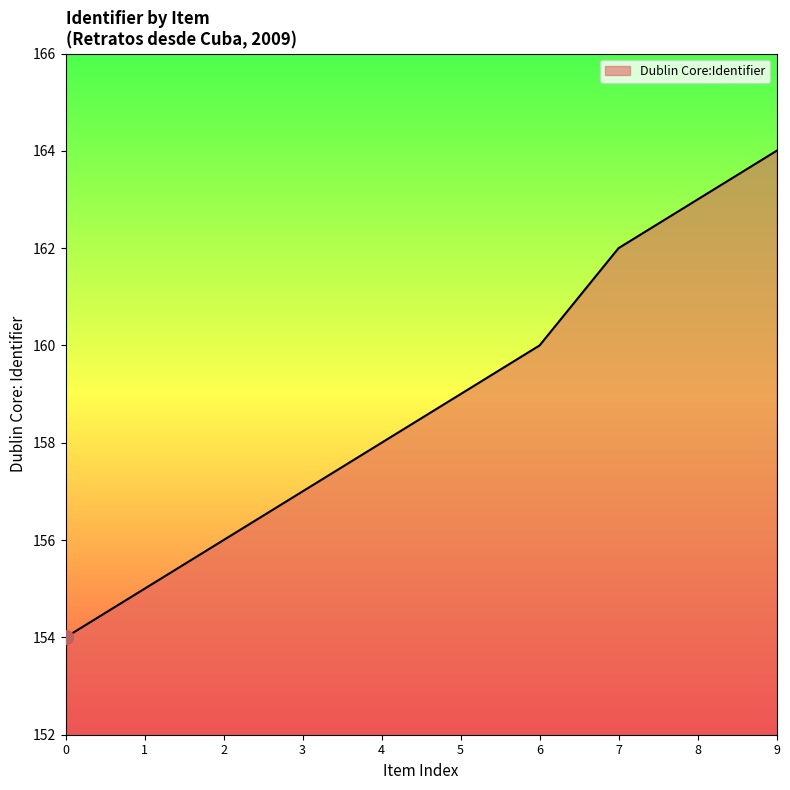

List the labels in order of value, largest first.

9, 8, 7, 6, 5, 4, 3, 2, 1, 0